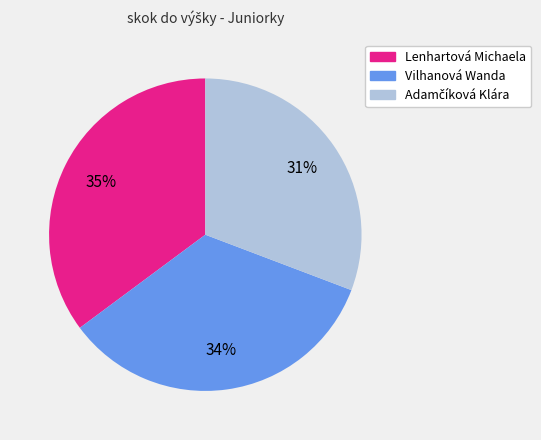

The Lenhartová Michaela slice represents 35% of the pie. True or false?

True